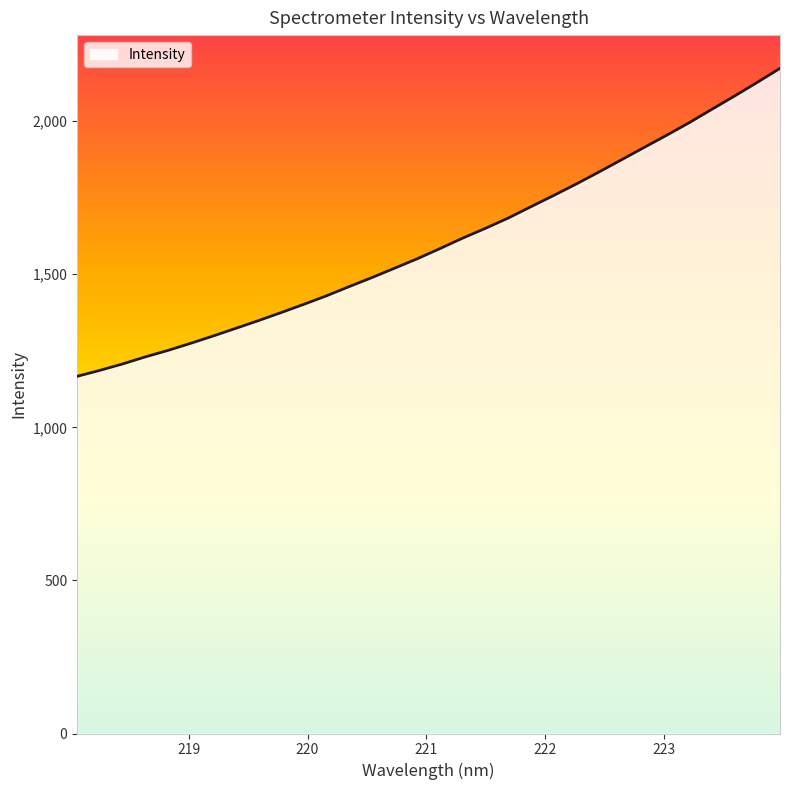

How many values exceed 1584?

16